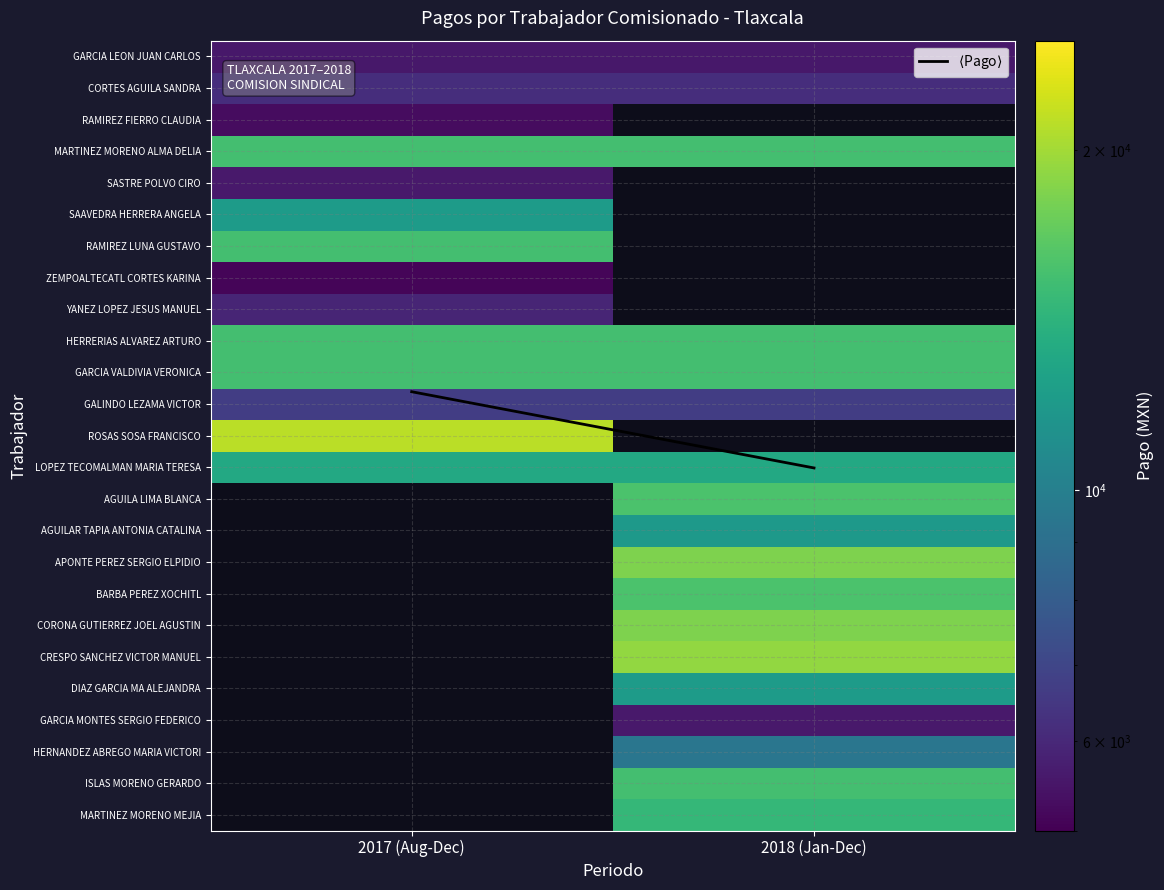

Read the HERNANDEZ ABREGO MARIA VICTORI value at 2018 (Jan-Dec).

9402.5